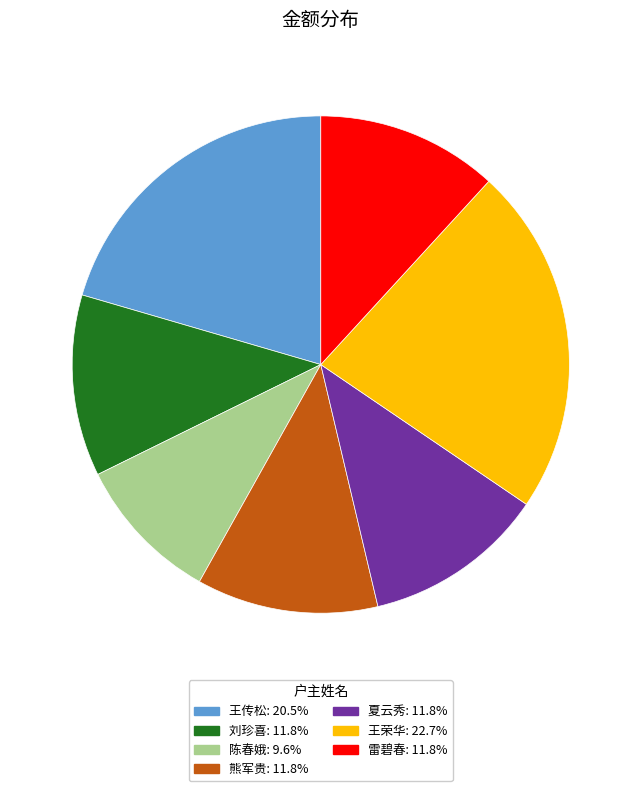

Is there any slice that represents more than half of the pie?

No